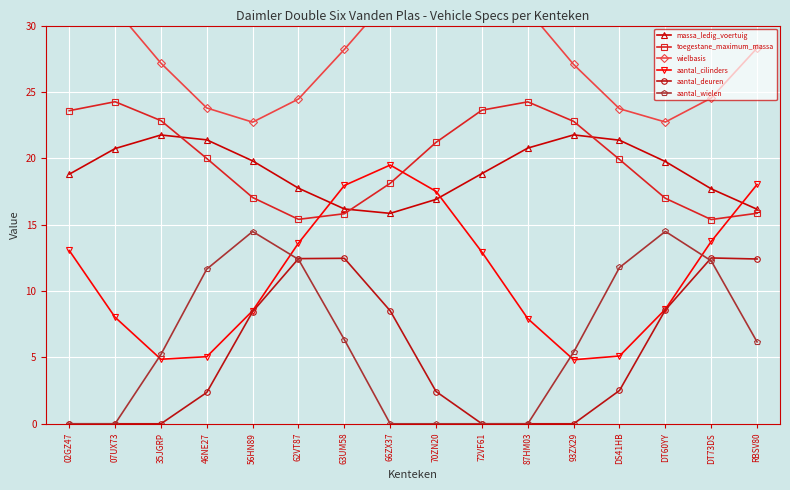

True or false: toegestane_maximum_massa and aantal_cilinders cross at least once.

True